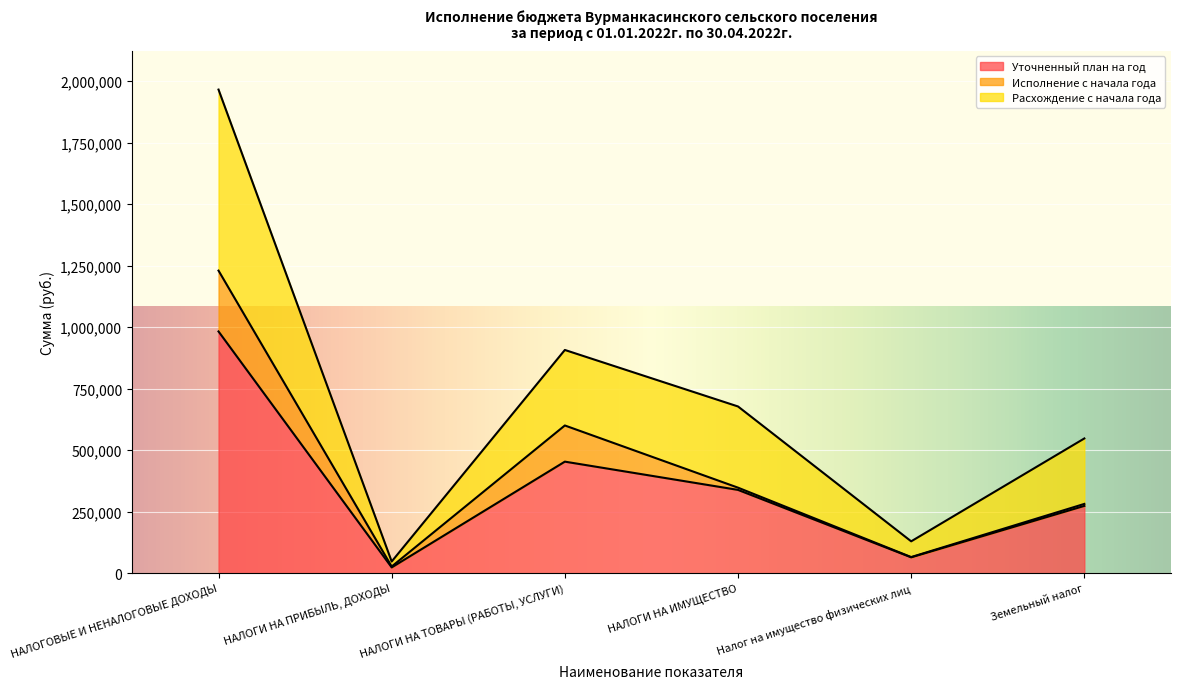

At which label is Расхождение с начала года closest to 1006800?

НАЛОГИ НА ТОВАРЫ (РАБОТЫ, УСЛУГИ)